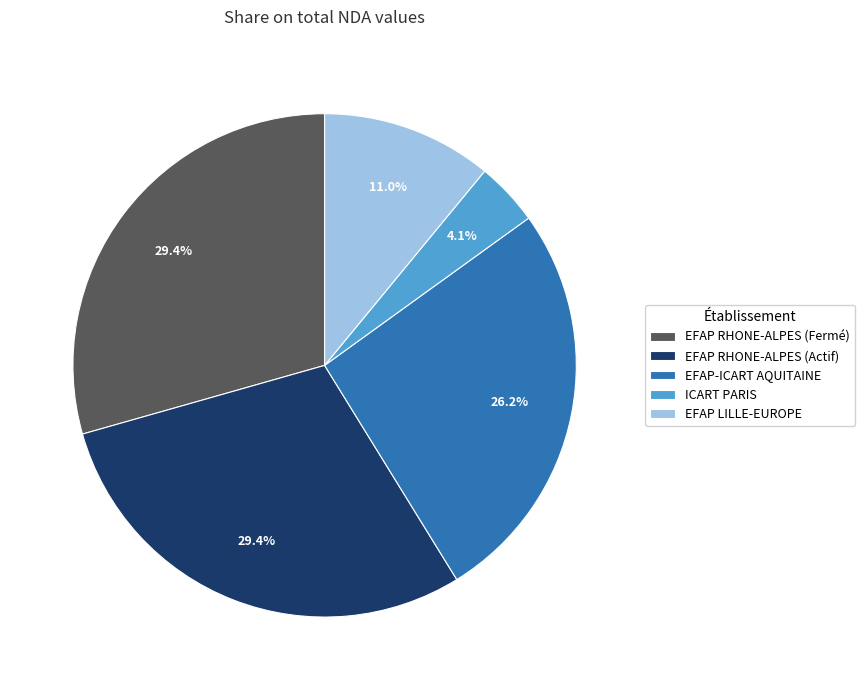

Which slice is the smallest?

ICART PARIS